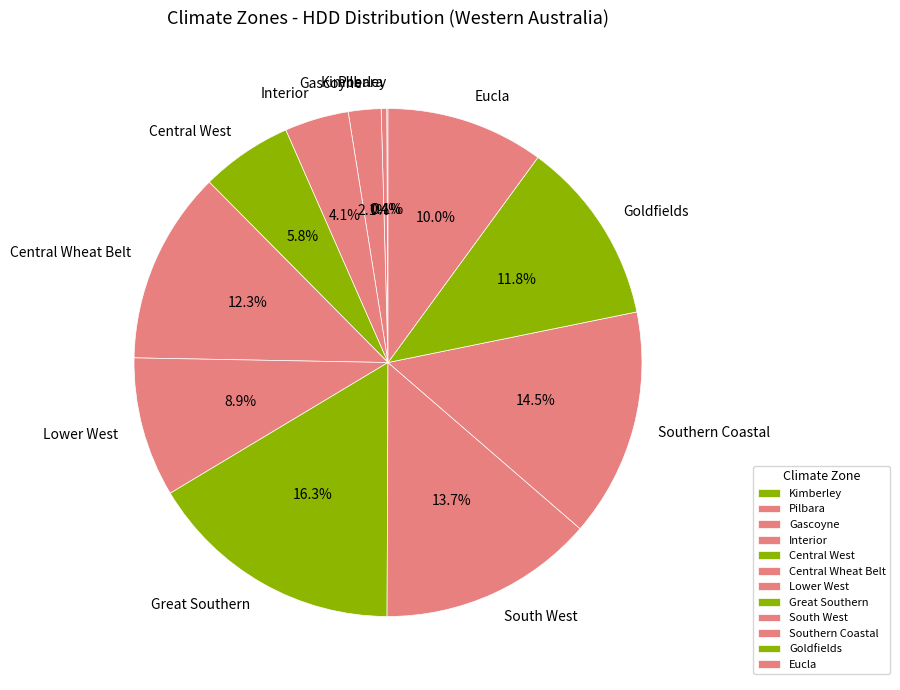

True or false: Great Southern accounts for 30% of the total.

False